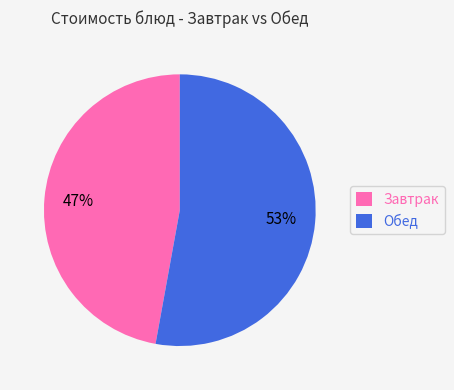

What percentage is the Обед slice, to the nearest percent?

53%